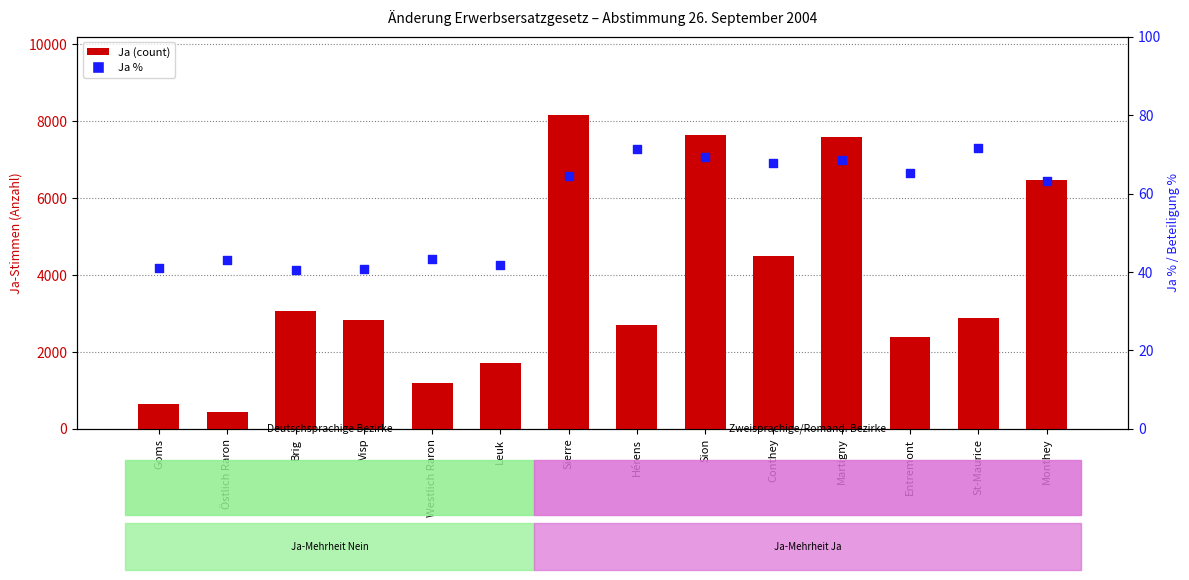

Is the value of Ja % at Entremont greater than the value of Ja (count) at Westlich Raron?

No